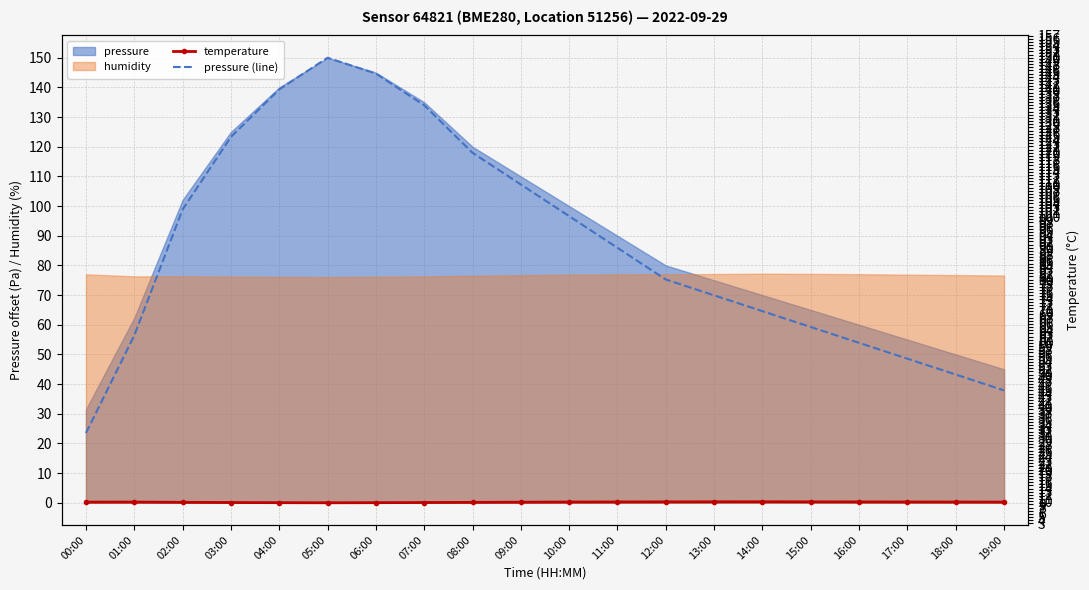

What position from the right is 15:00?

5